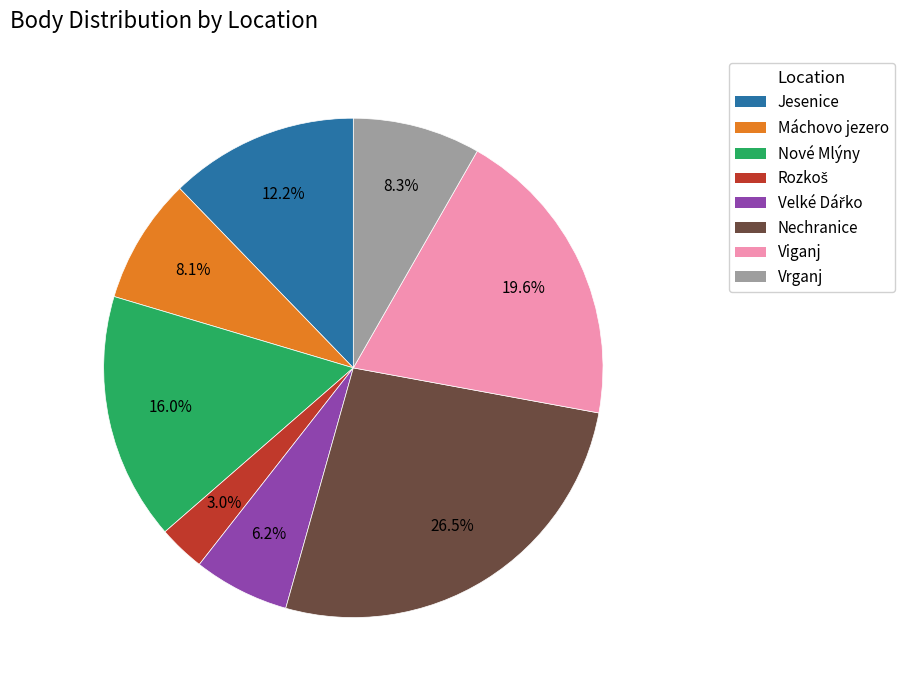

Is there any slice that represents more than half of the pie?

No